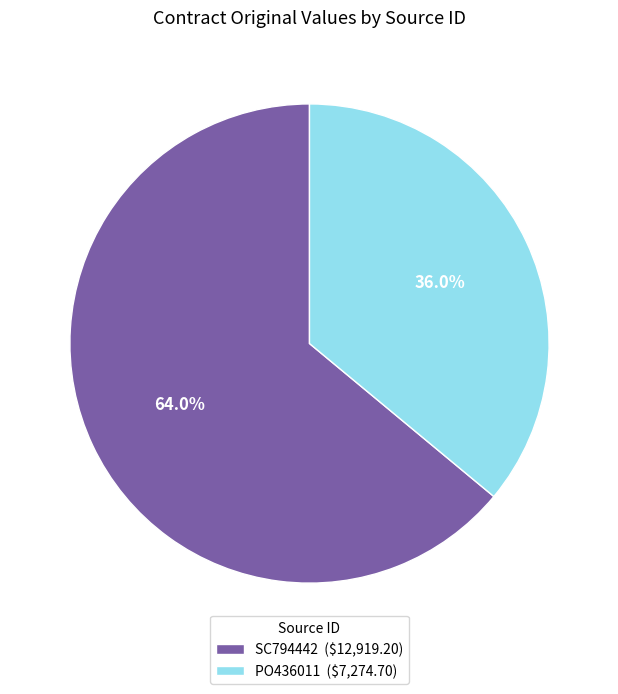

Which slice is the smallest?

PO436011